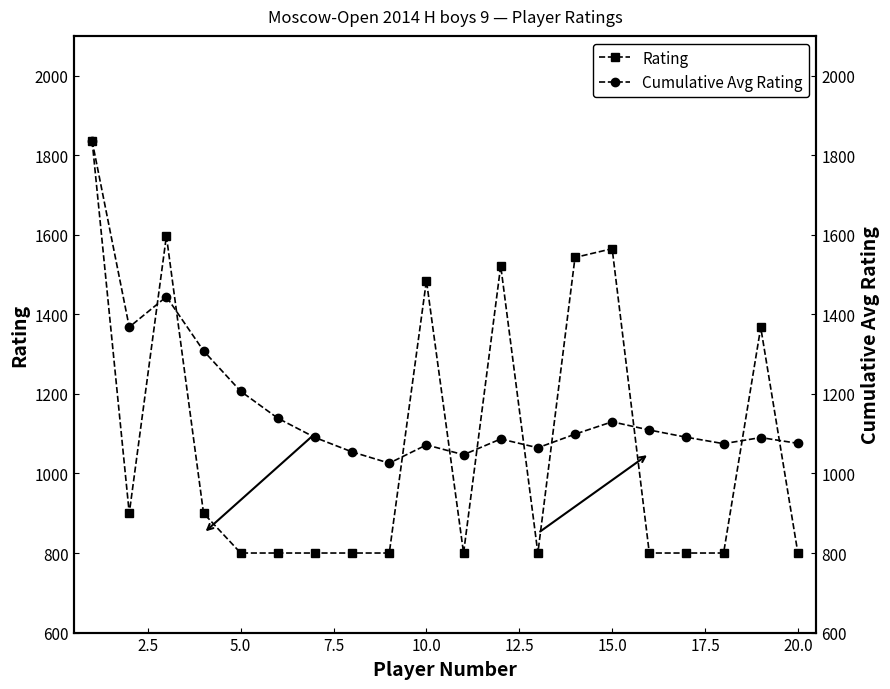

True or false: Rating has more than 0 interior local peaks.

True